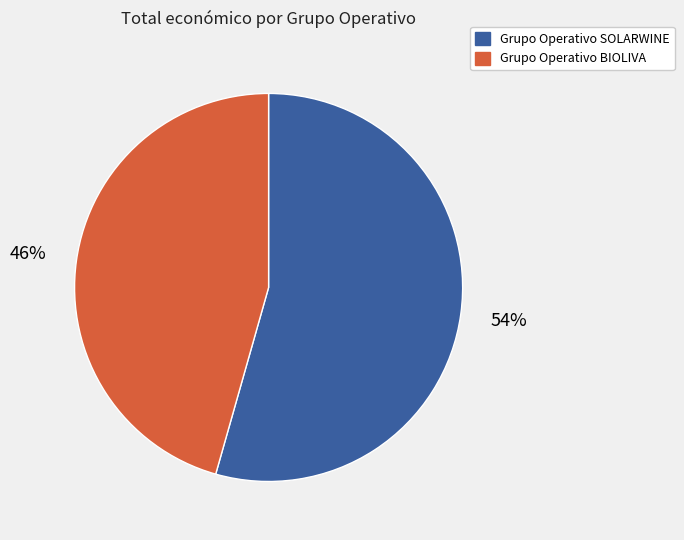

Is there any slice that represents more than half of the pie?

Yes